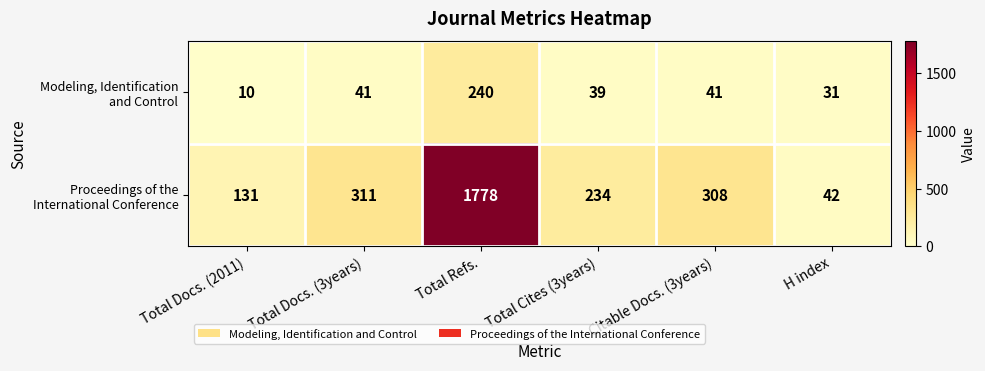

Count the number of data series in this chart.

2